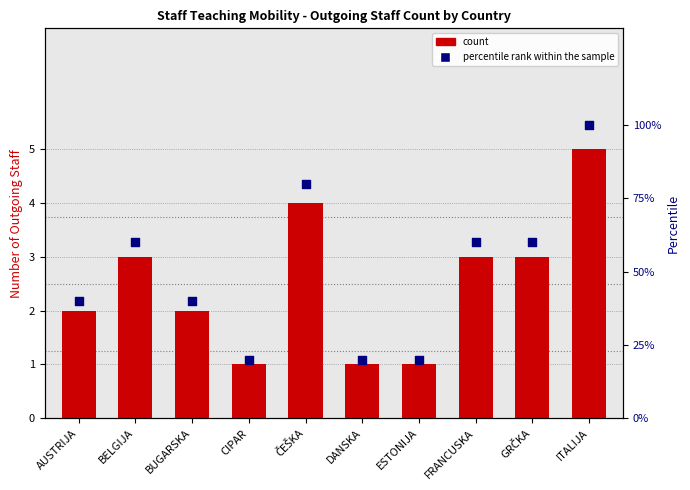

What is the total value across all series at BELGIJA?

63